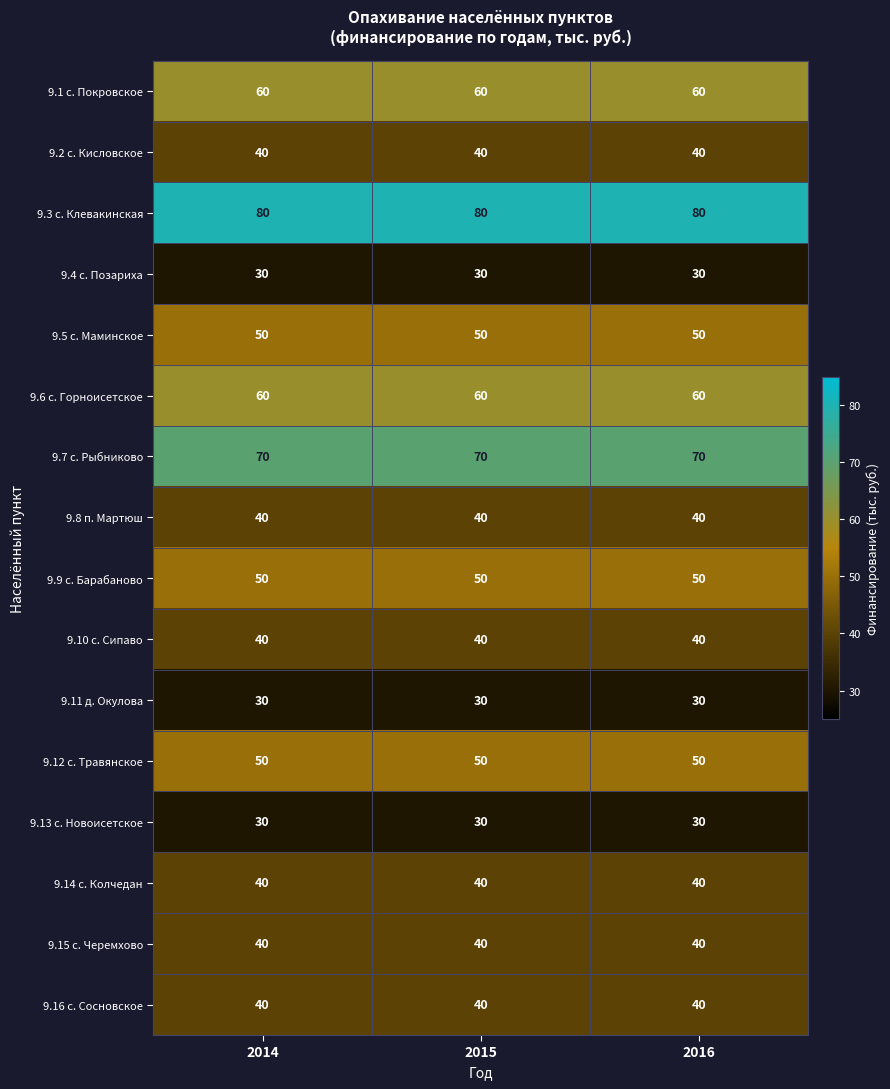

The value of 9.8 п. Мартюш at 2014 is 40. True or false?

True